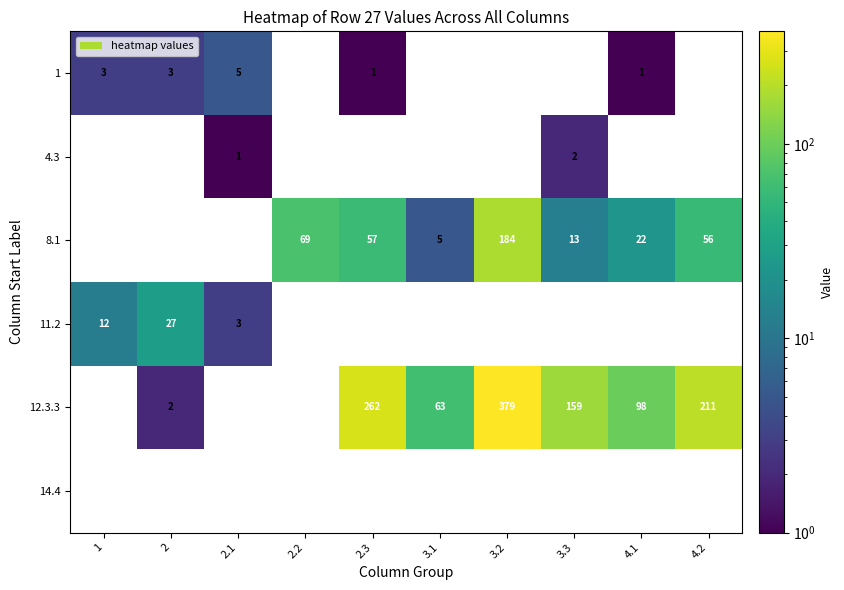

What is the difference between the 8.1 values at 2.3 and 3.3?

44